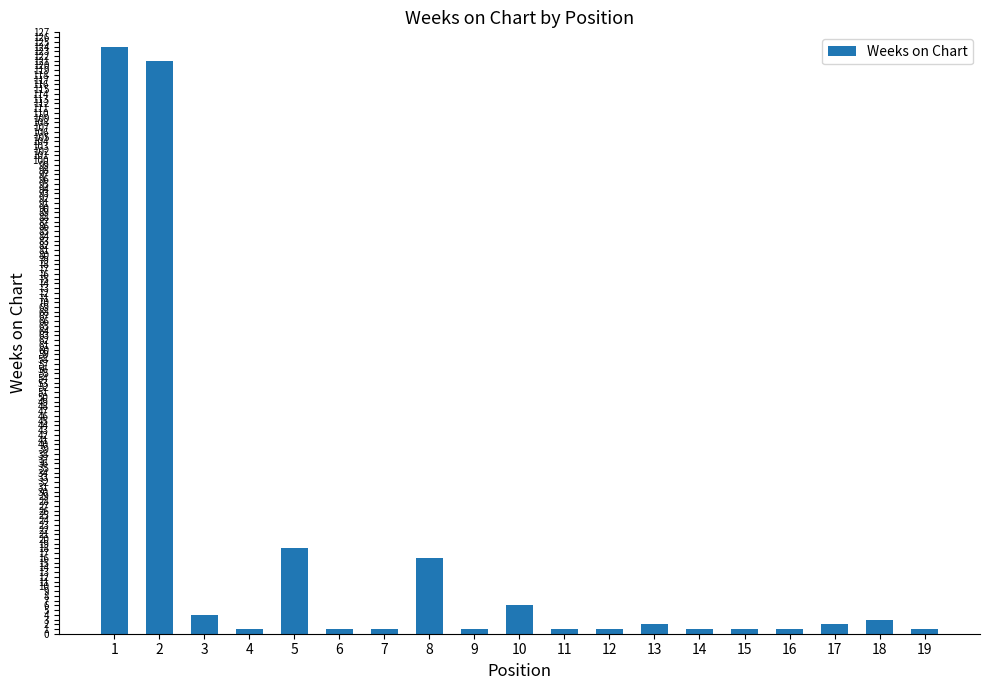

Reading right to left, what are all the values shown in this chart?

1	3	2	1	1	1	2	1	1	6	1	16	1	1	18	1	4	121	124